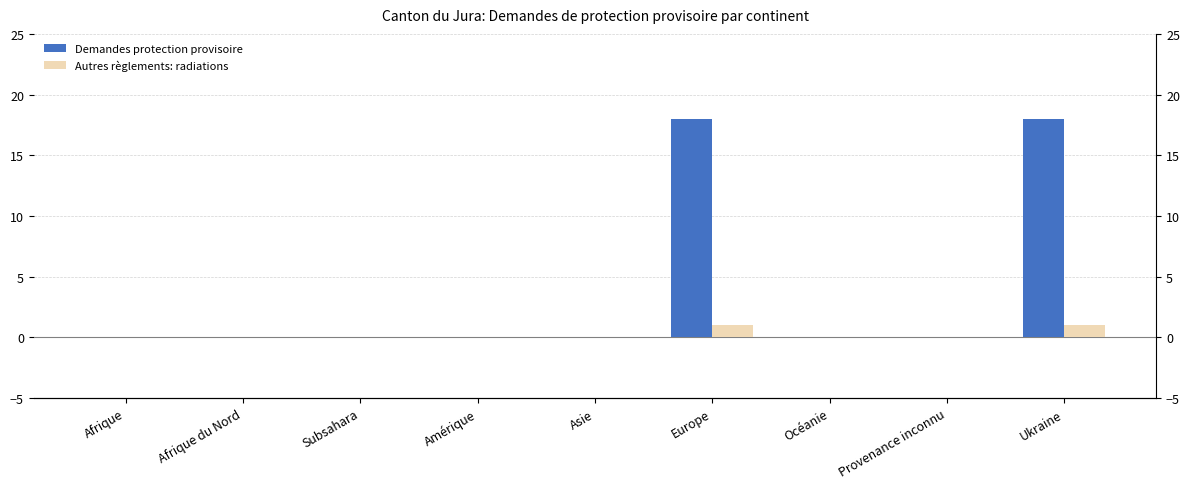

Rank the series at Europe from highest to lowest value.

Demandes protection provisoire, Autres règlements: radiations